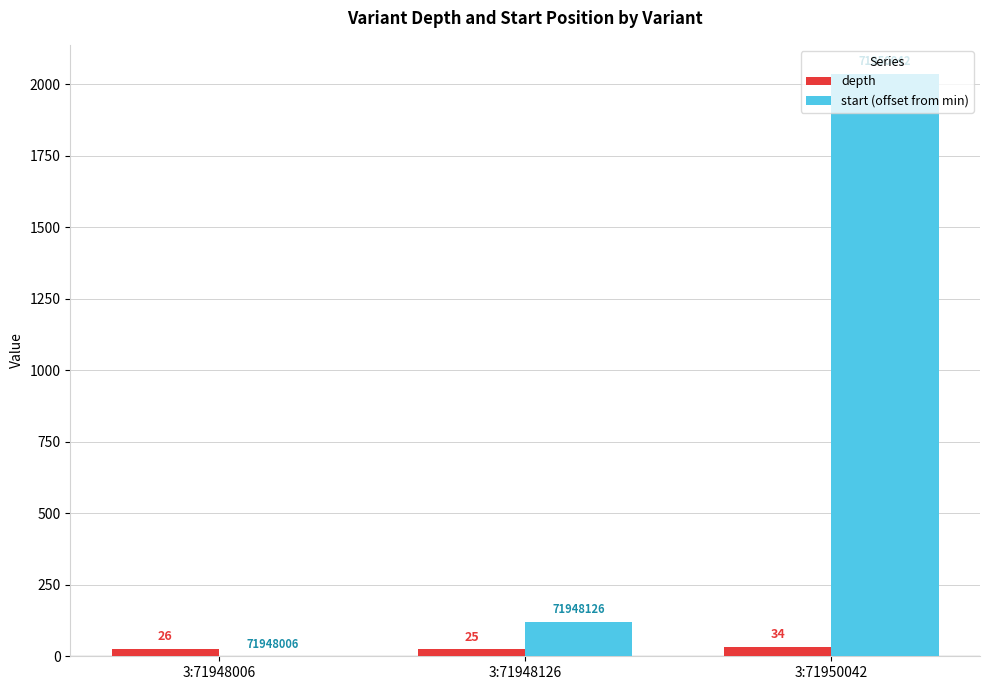

Does the chart contain stacked bars?

No